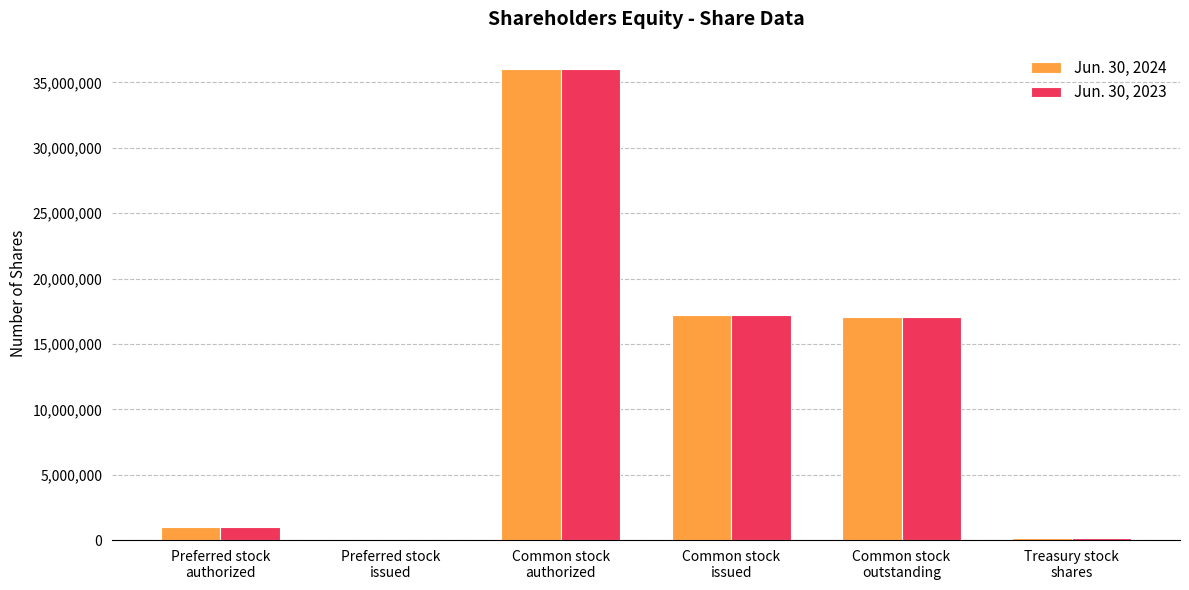

How many positive values does the Jun. 30, 2024 series have?

5